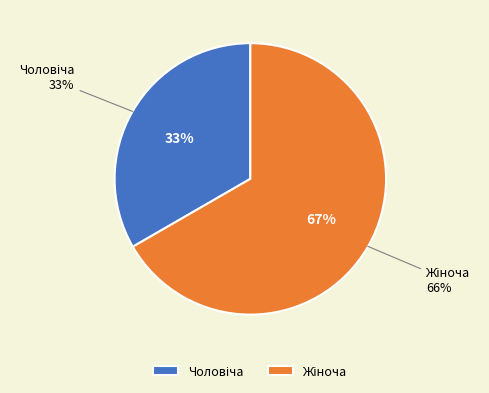

Which category has the biggest portion of the pie?

Жіноча